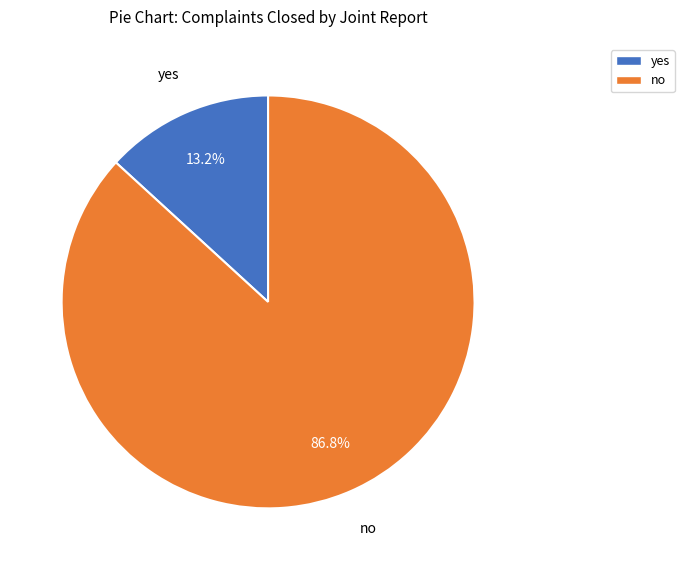

Rank the categories by value from highest to lowest.

no, yes